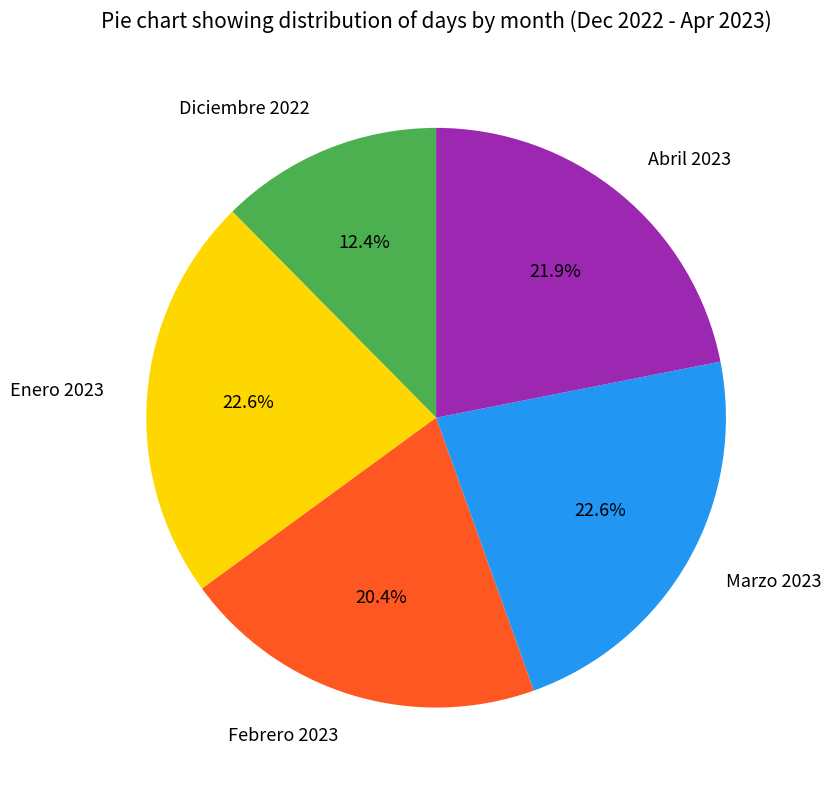

What is the total percentage of Abril 2023 and Diciembre 2022?

34.3%